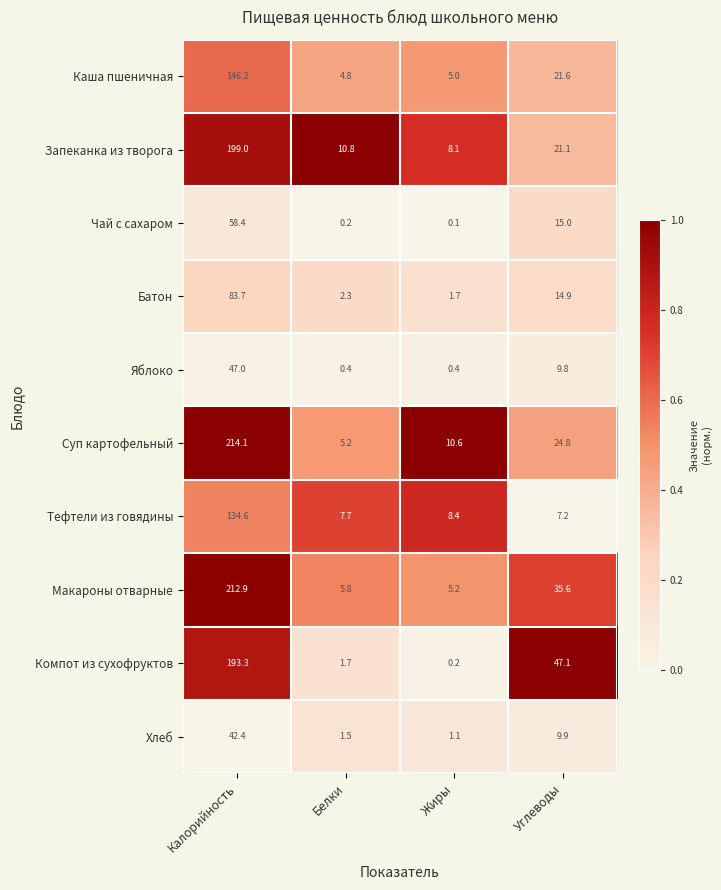

What is the difference between the Компот из сухофруктов values at Углеводы and Калорийность?

146.2